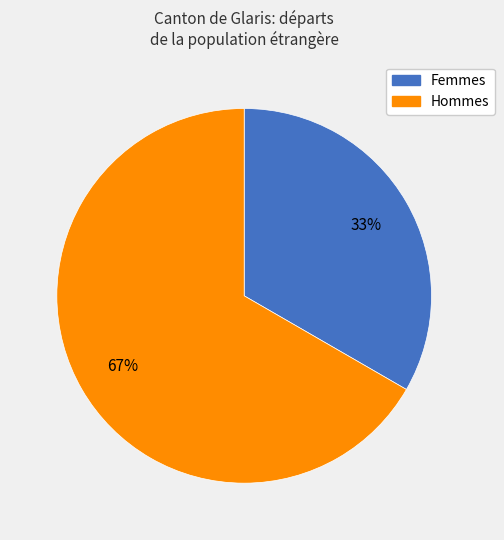

To the nearest percent, what is the average slice percentage?

50%